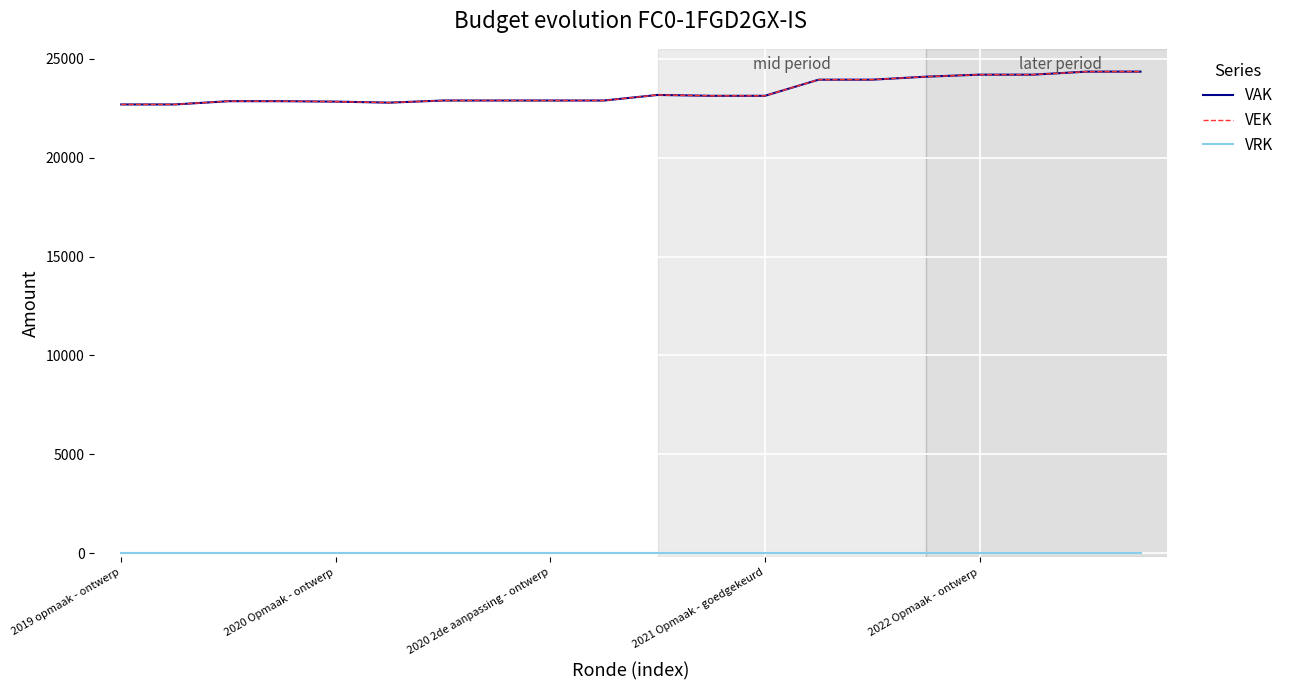

Rank the categories by VAK value from highest to lowest.

18, 19, 16, 17, 15, 13, 14, 10, 11, 12, 6, 7, 8, 9, 2020 2de aanpassing - ontwerp, 2021 Opmaak - goedgekeurd, 2022 Opmaak - ontwerp, 5, 2019 opmaak - ontwerp, 2020 Opmaak - ontwerp